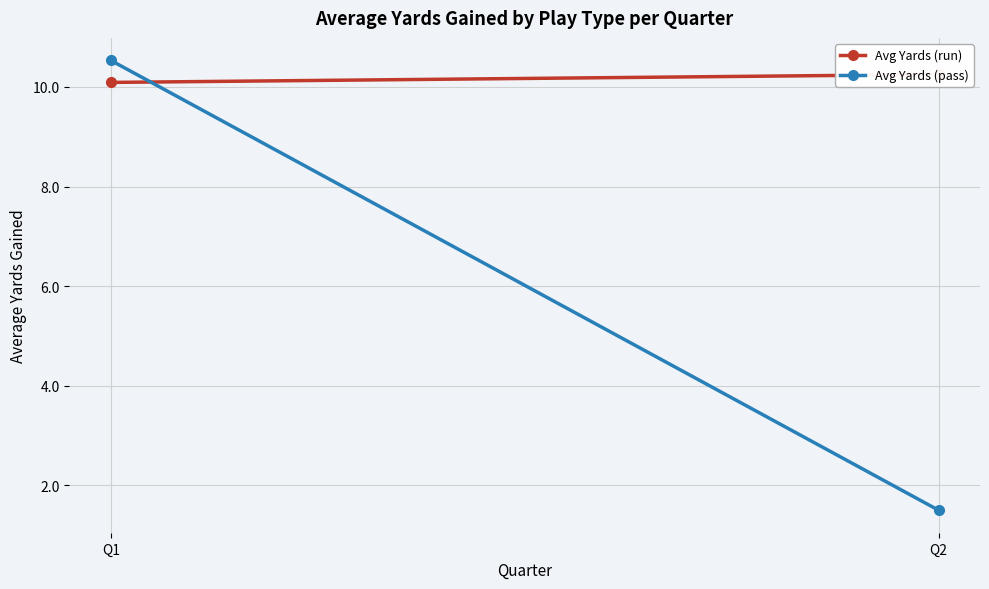

What is the minimum value shown in the chart?

1.5